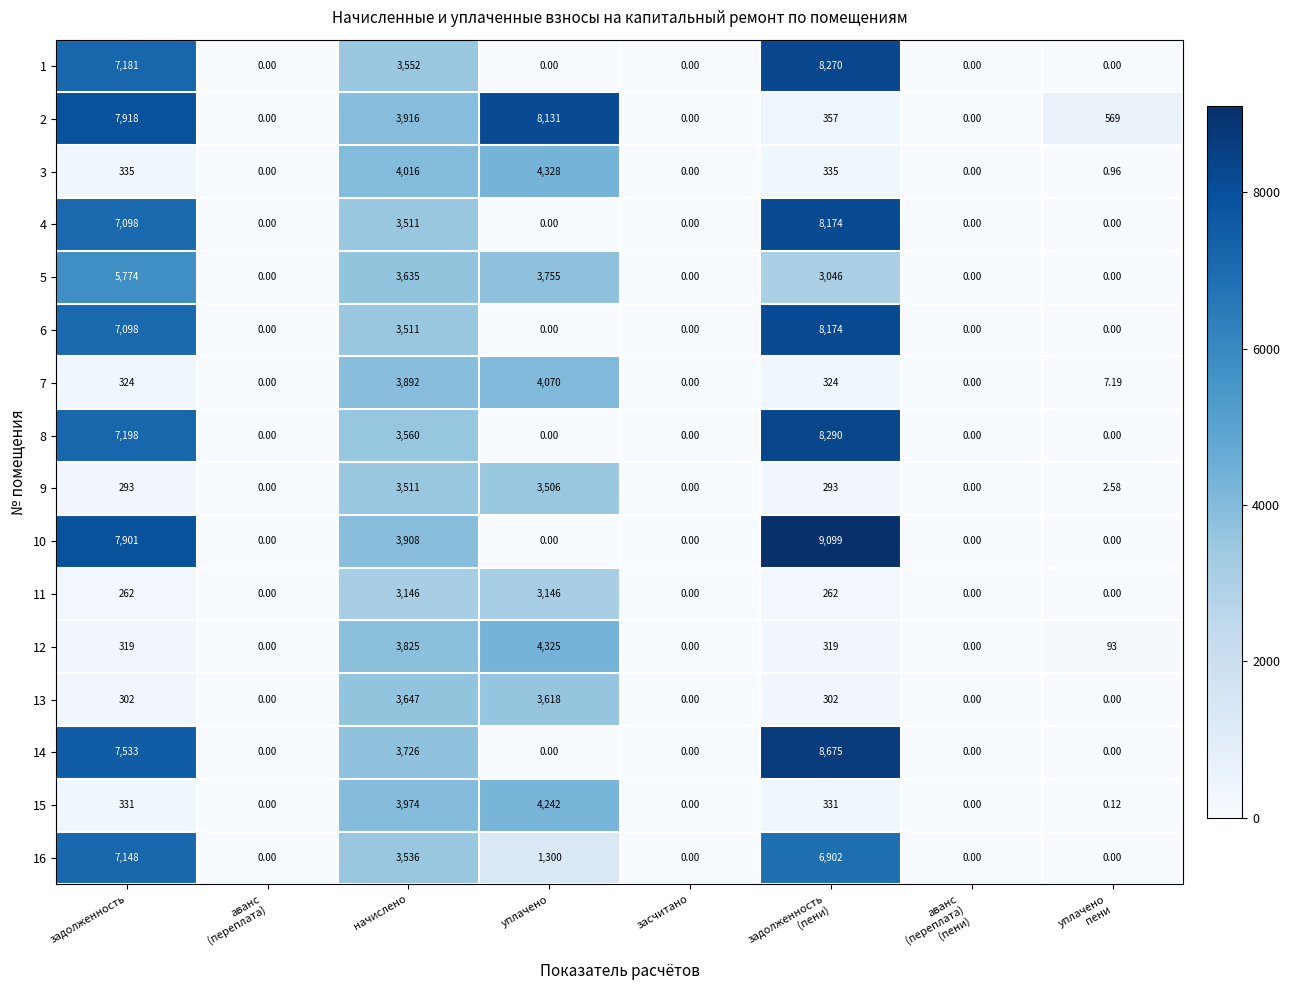

At which label is 4 closest to 4087?

начислено